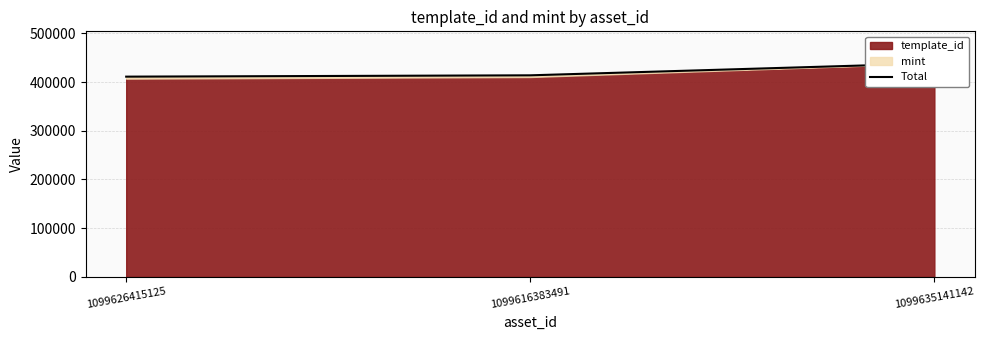

What is the average value?

421097